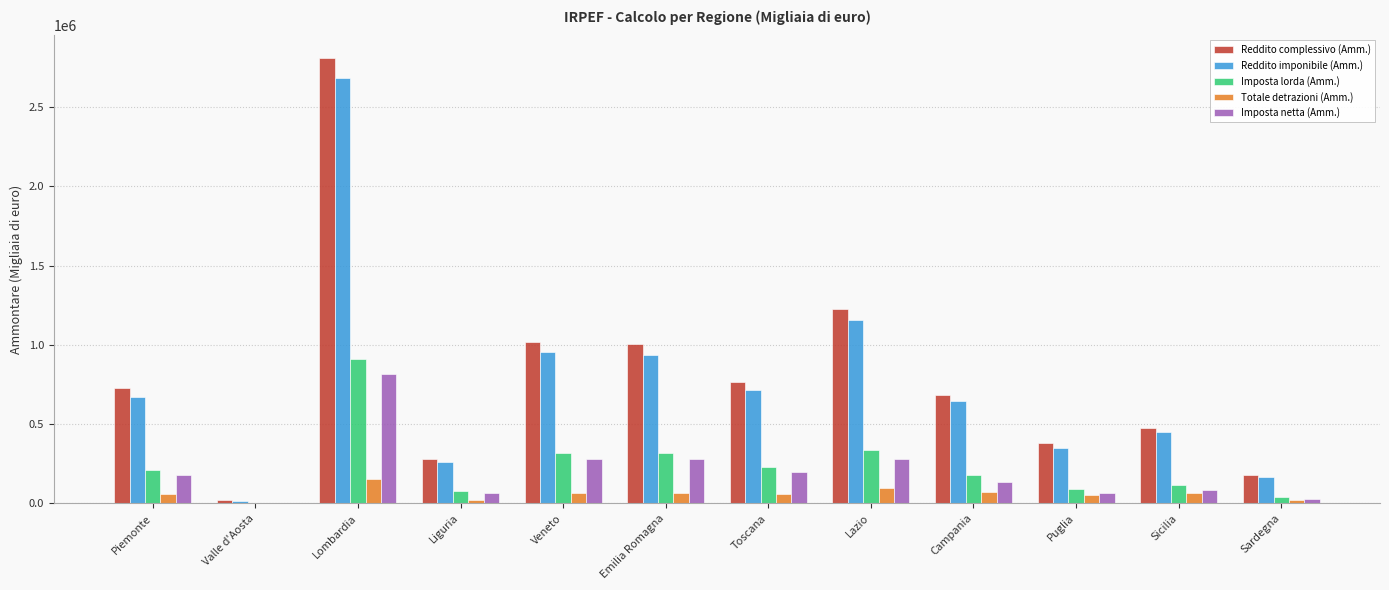

At which label is Reddito imponibile (Amm.) closest to 1348837?

Lazio